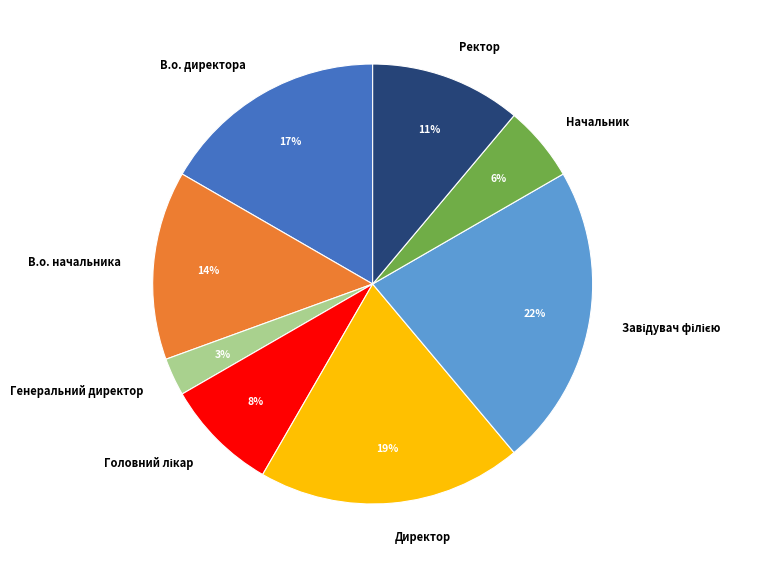

Is the sum of Генеральний директор and Начальник greater than half?

No